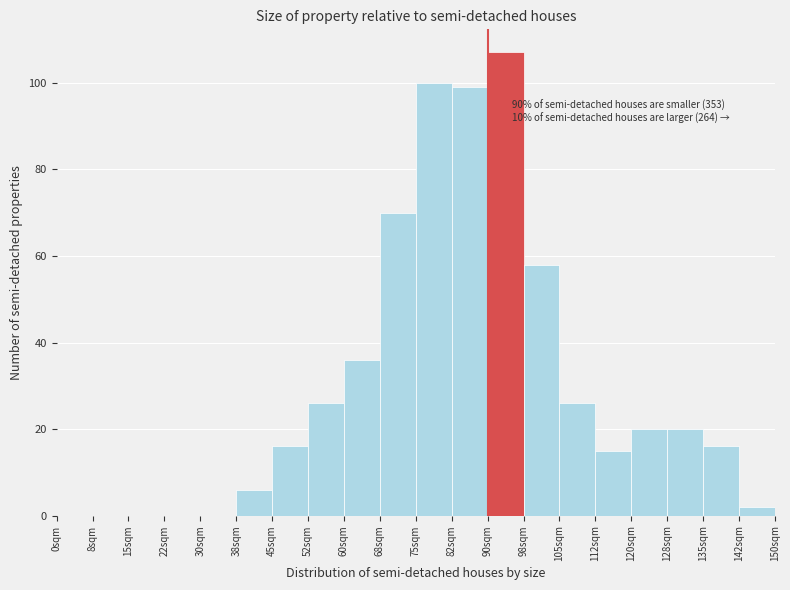

Reading left to right, what are all the values shown in this chart?

0sqm=0	8sqm=0	15sqm=0	22sqm=0	30sqm=0	38sqm=6	45sqm=16	52sqm=26	60sqm=36	68sqm=70	75sqm=100	82sqm=99	90sqm=107	98sqm=58	105sqm=26	112sqm=15	120sqm=20	128sqm=20	135sqm=16	142sqm=2